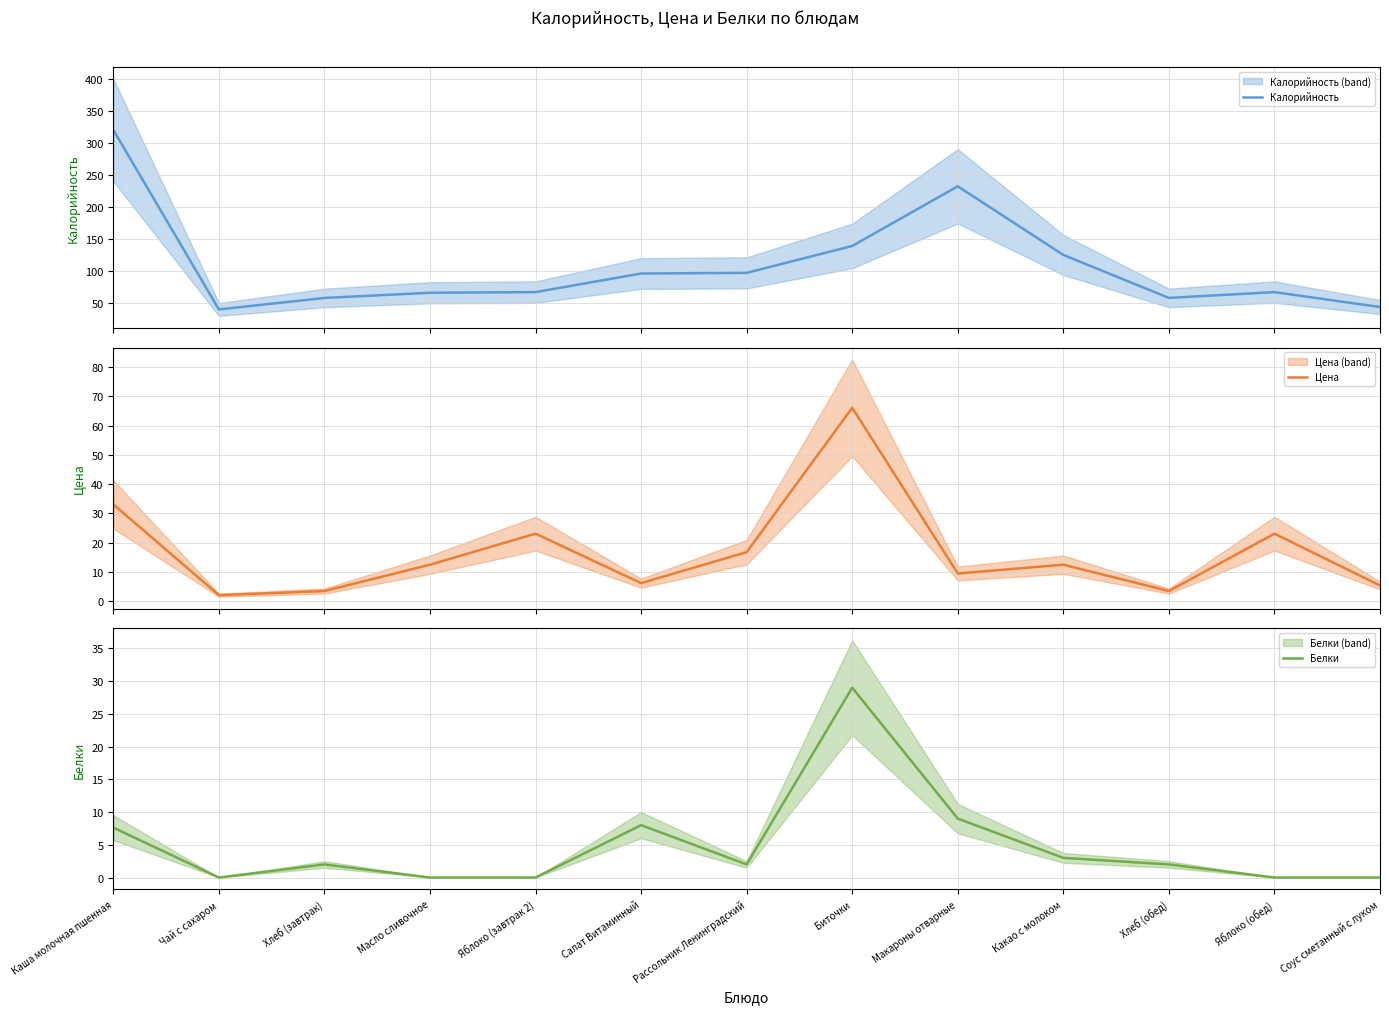

Which has a higher value, Масло сливочное or Хлеб (завтрак)?

Масло сливочное